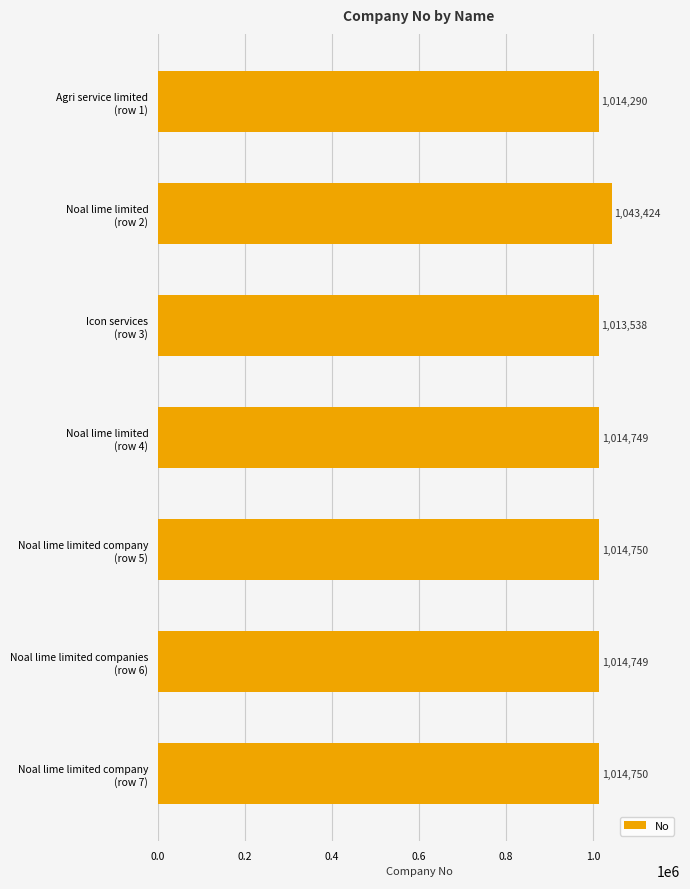

What is the difference between the maximum and minimum values?

29886